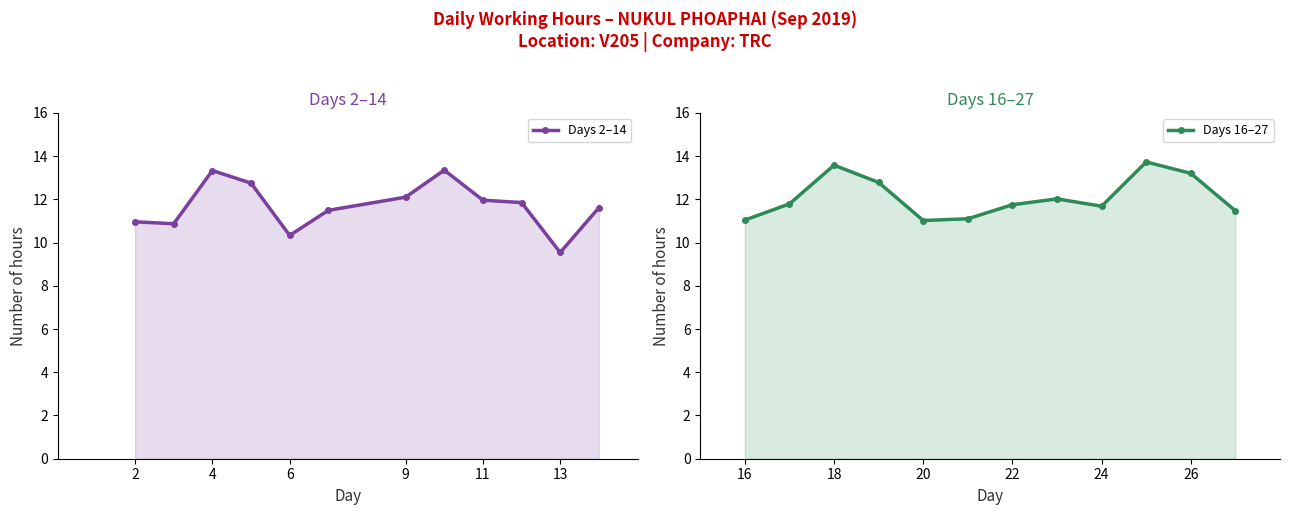

Which series ends up on top after the final intersection of Days 16–27 and Days 2–14?

Days 2–14